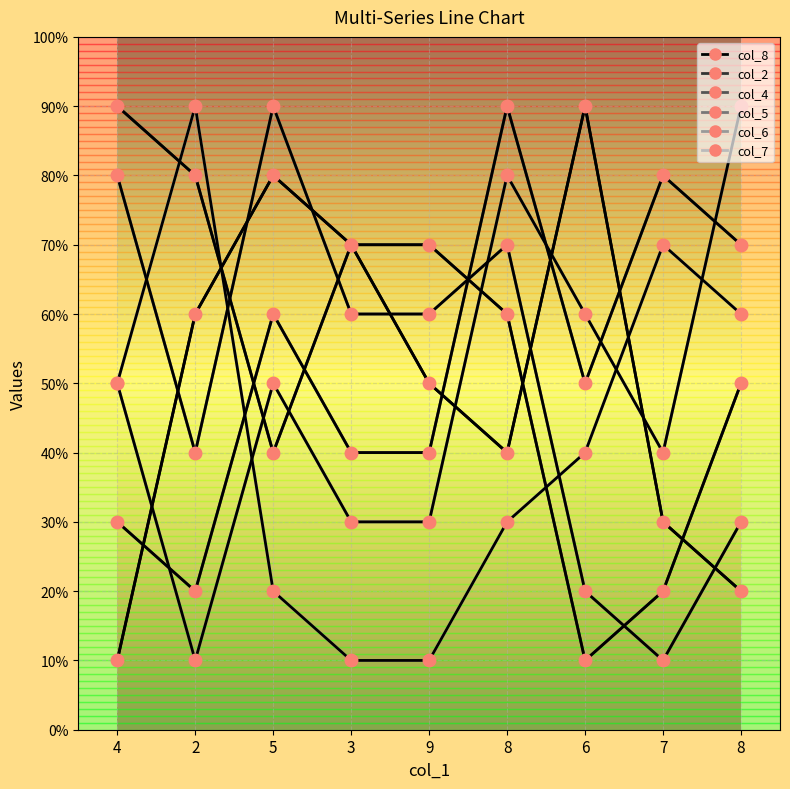

List the series in order of their peak value, highest first.

col_8, col_2, col_4, col_5, col_6, col_7